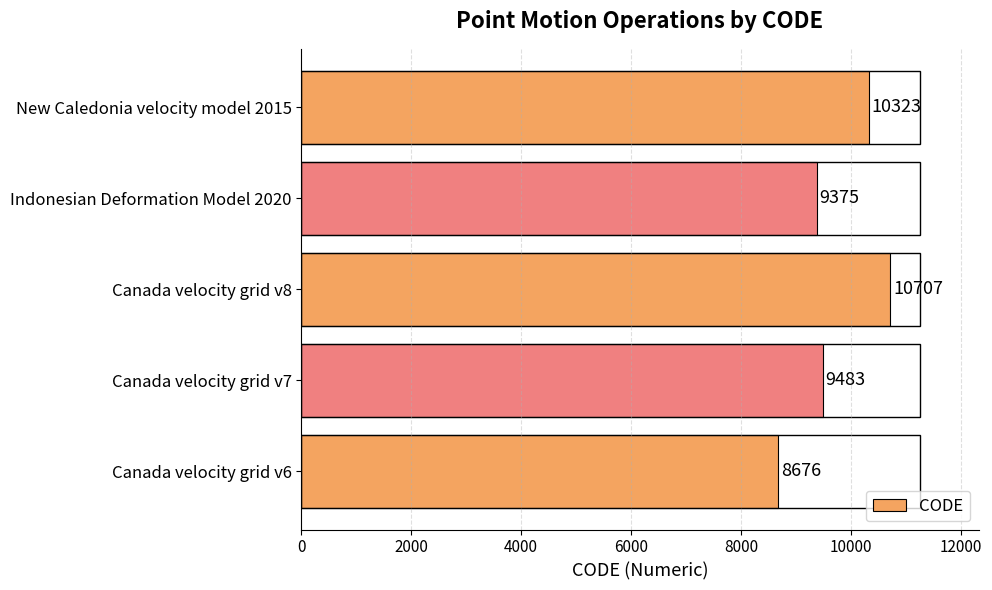

Between Canada velocity grid v7 and Canada velocity grid v6, which is larger?

Canada velocity grid v7